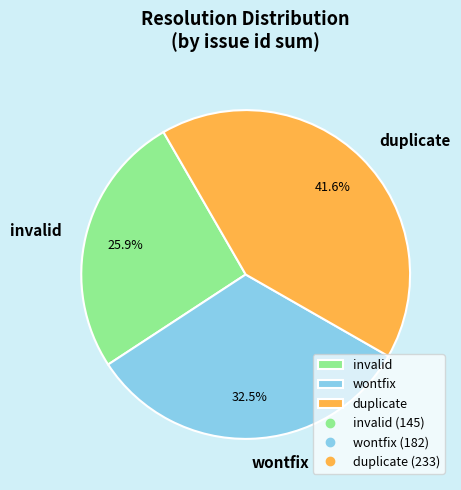

Rank the categories by value from lowest to highest.

invalid, wontfix, duplicate